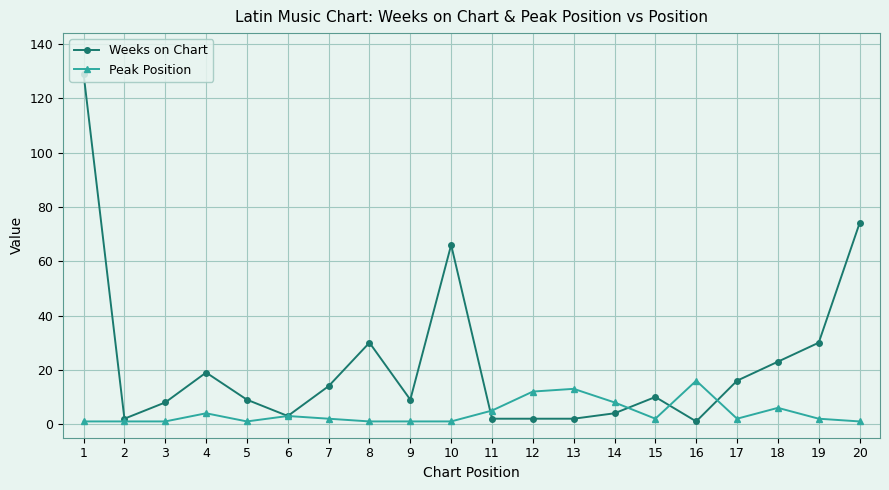

True or false: Peak Position has more than 1 points higher than both neighbors.

True